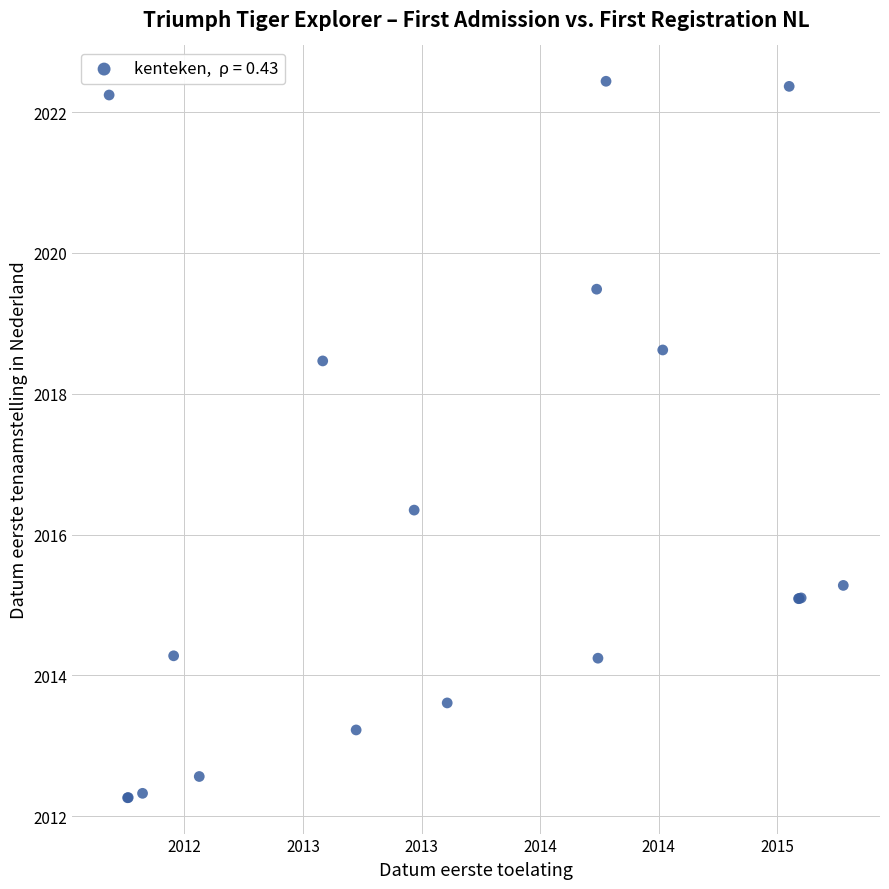

What Y value in the scatter plot is closest to 2017?

2016.3